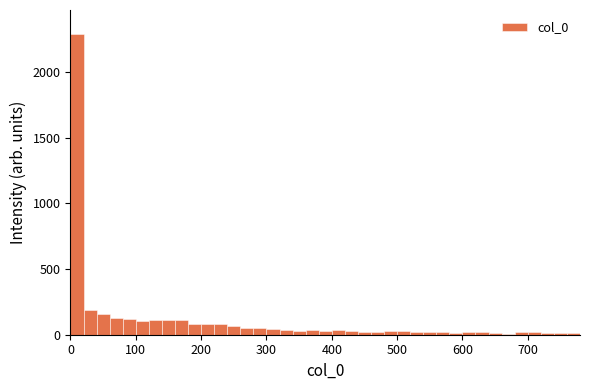

Read against the x-axis, roughly where is the centre of the tallest bar?

10